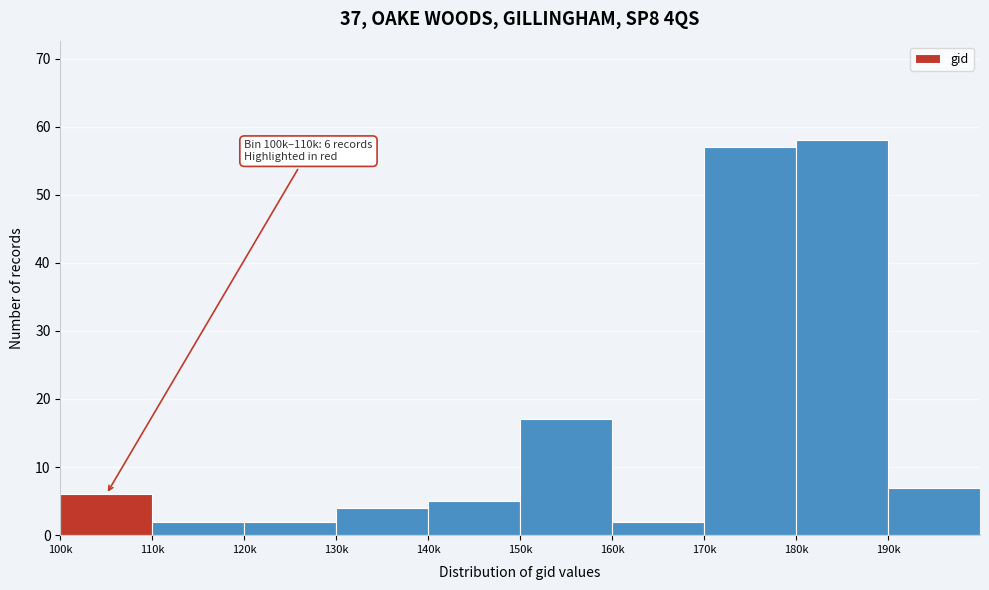

Reading left to right, transcribe all the data shown in this chart.

6	2	2	4	5	17	2	57	58	7